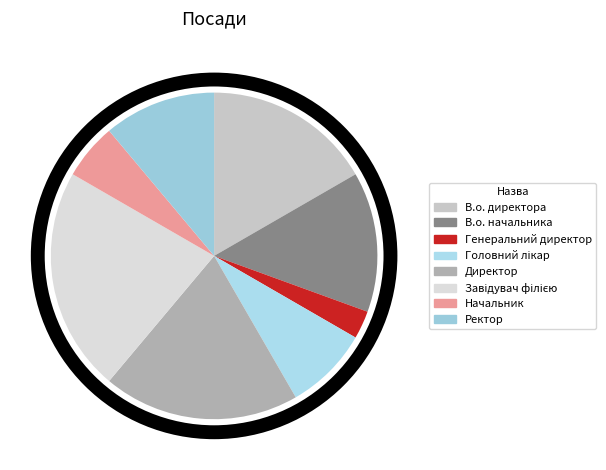

What percentage is the Ректор slice, to the nearest percent?

11%